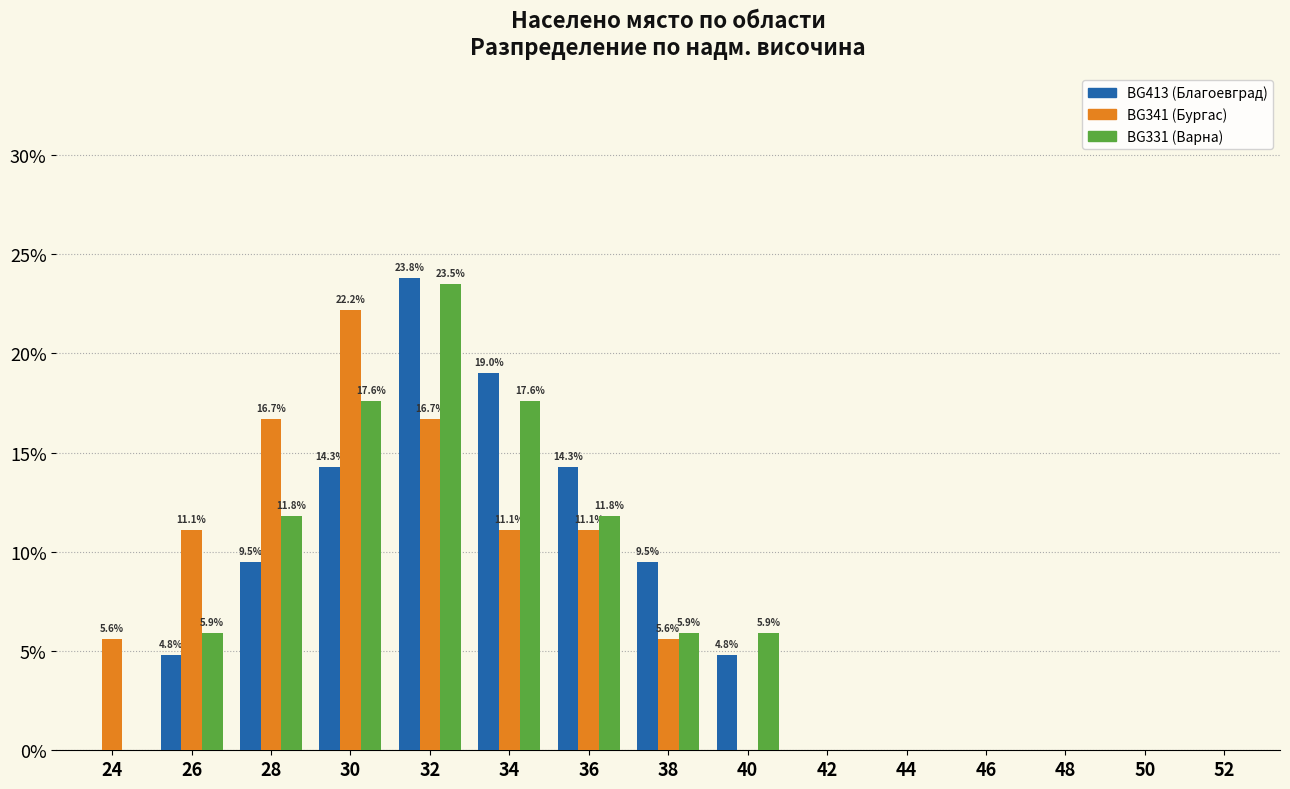

How many data points does each series have?

15